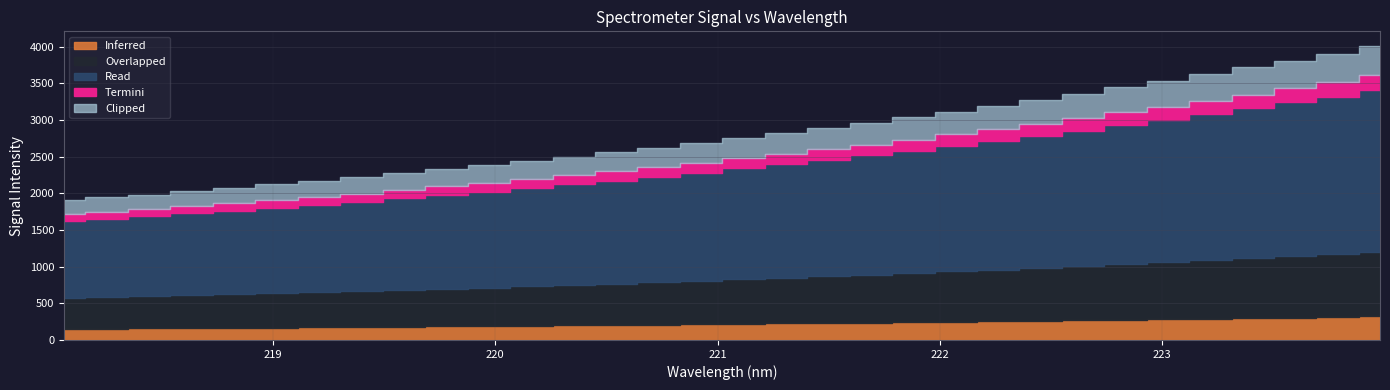

True or false: the data has more than 1 interior local peaks.

False